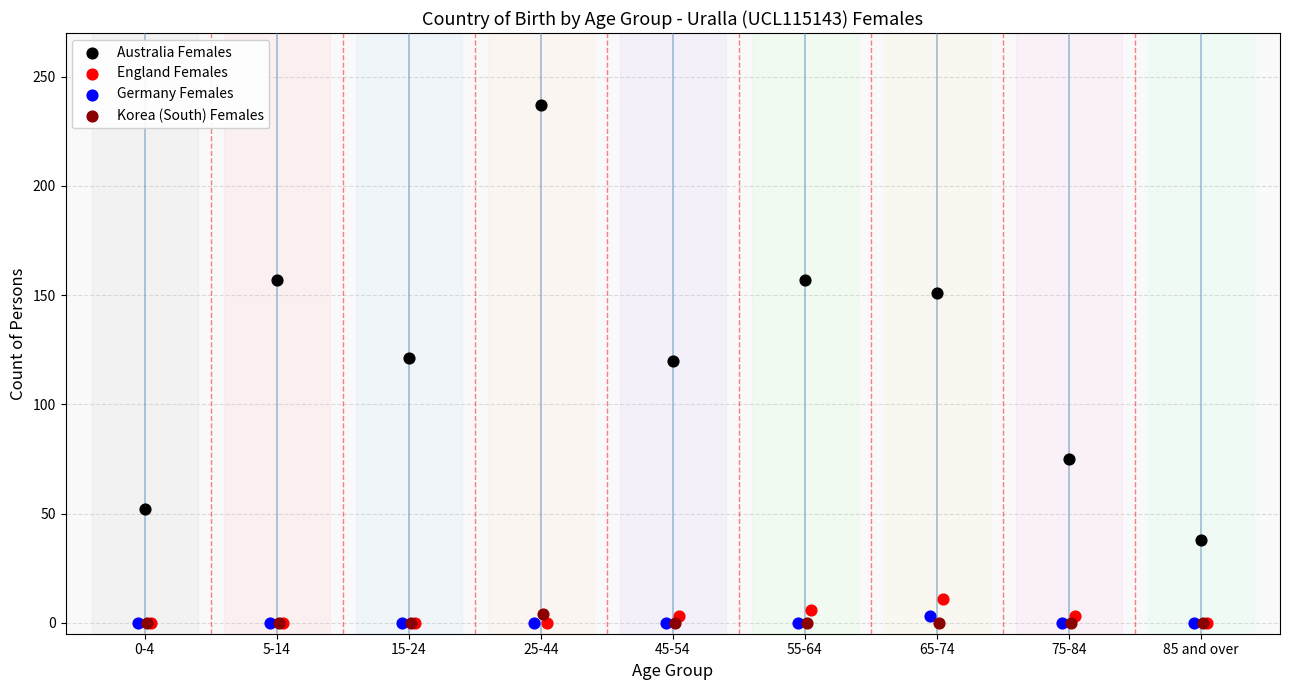

Which series reaches the maximum Y coordinate?

Australia Females